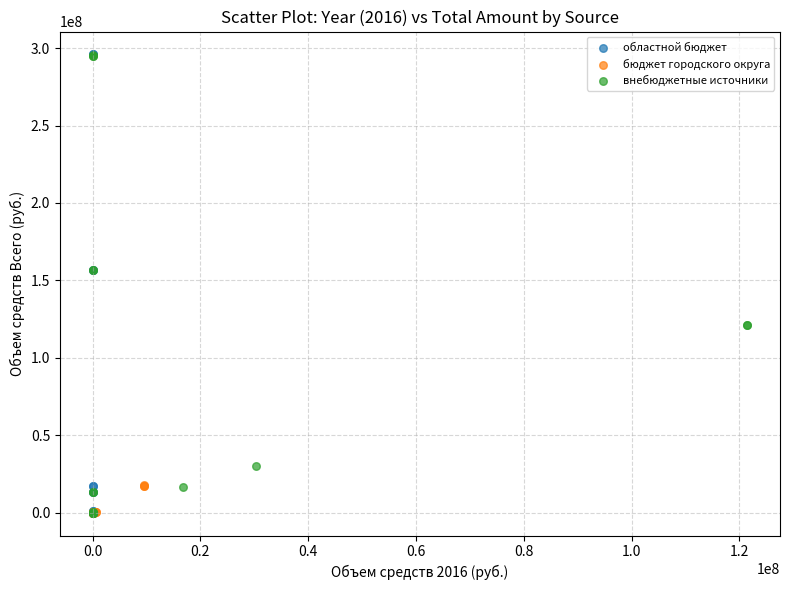

What are all the series names shown in the legend?

областной бюджет, бюджет городского округа, внебюджетные источники